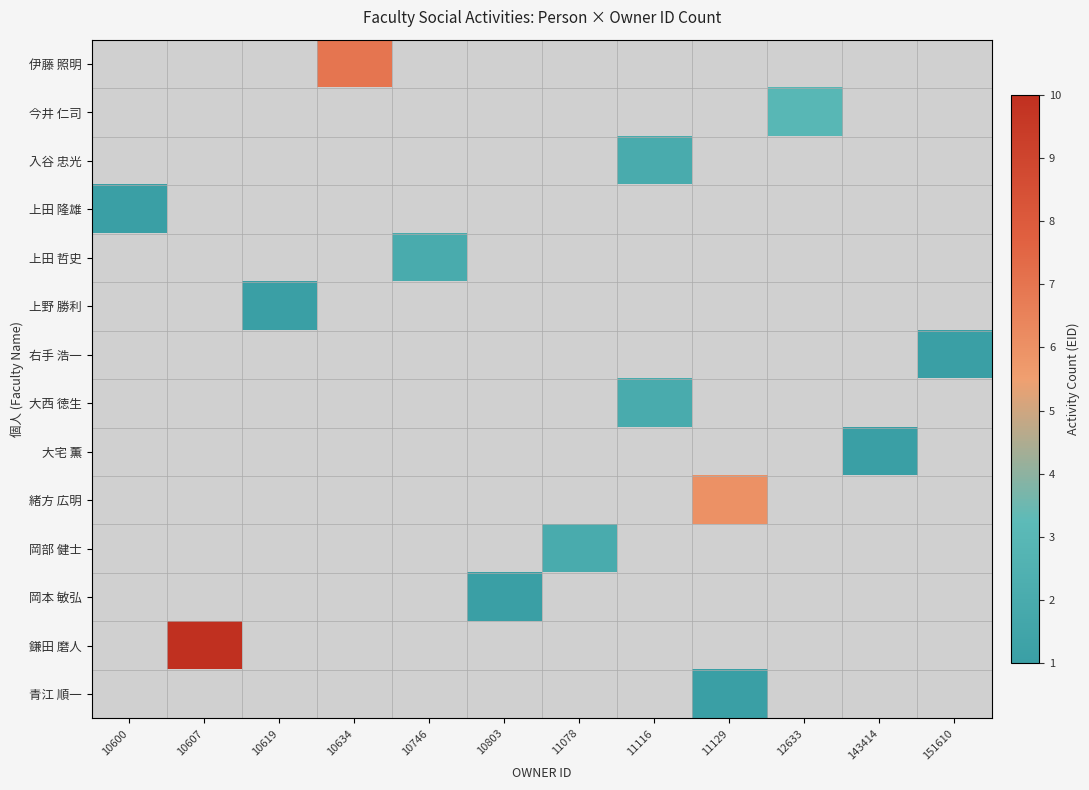

At which category is the sum across all series the highest?

10607